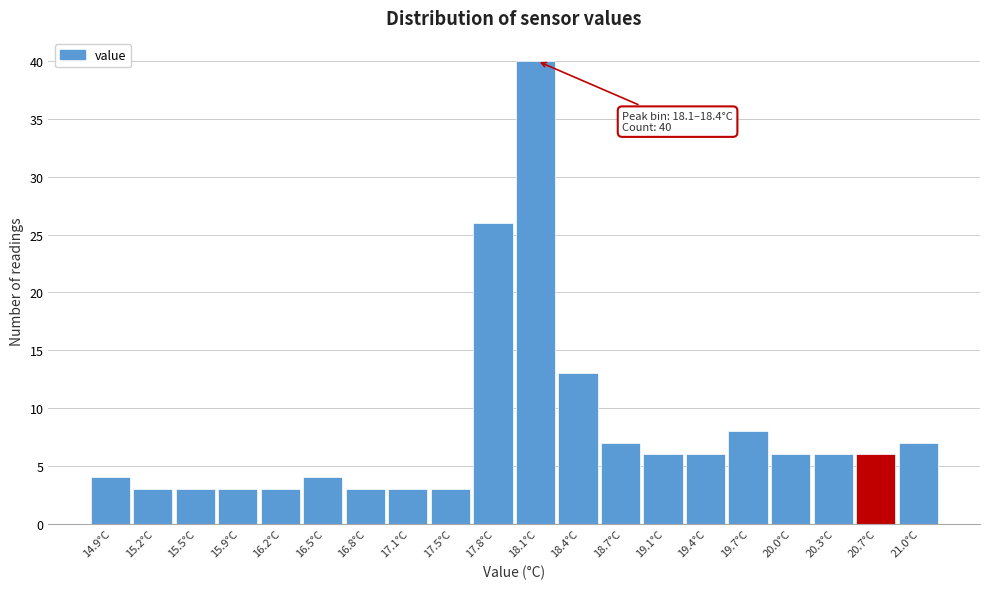

Reading left to right, transcribe all the data shown in this chart.

14.9°C=4	15.2°C=3	15.5°C=3	15.9°C=3	16.2°C=3	16.5°C=4	16.8°C=3	17.1°C=3	17.5°C=3	17.8°C=26	18.1°C=40	18.4°C=13	18.7°C=7	19.1°C=6	19.4°C=6	19.7°C=8	20.0°C=6	20.3°C=6	20.7°C=6	21.0°C=7